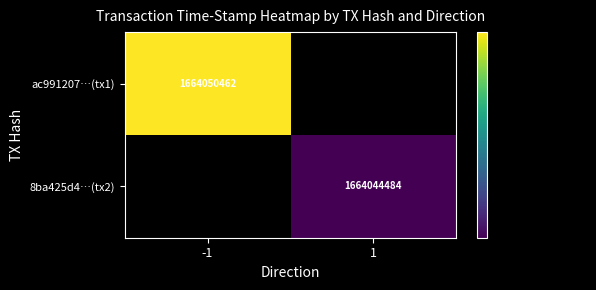

At how many categories does at least one series exceed 1664050127?

1